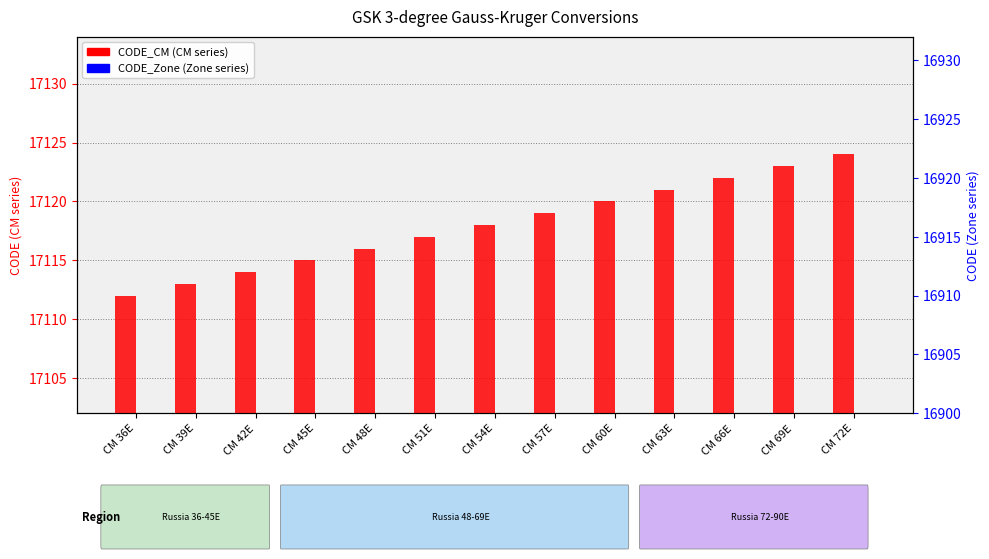

Which category has the highest value in the CODE_CM series?

CM 72E